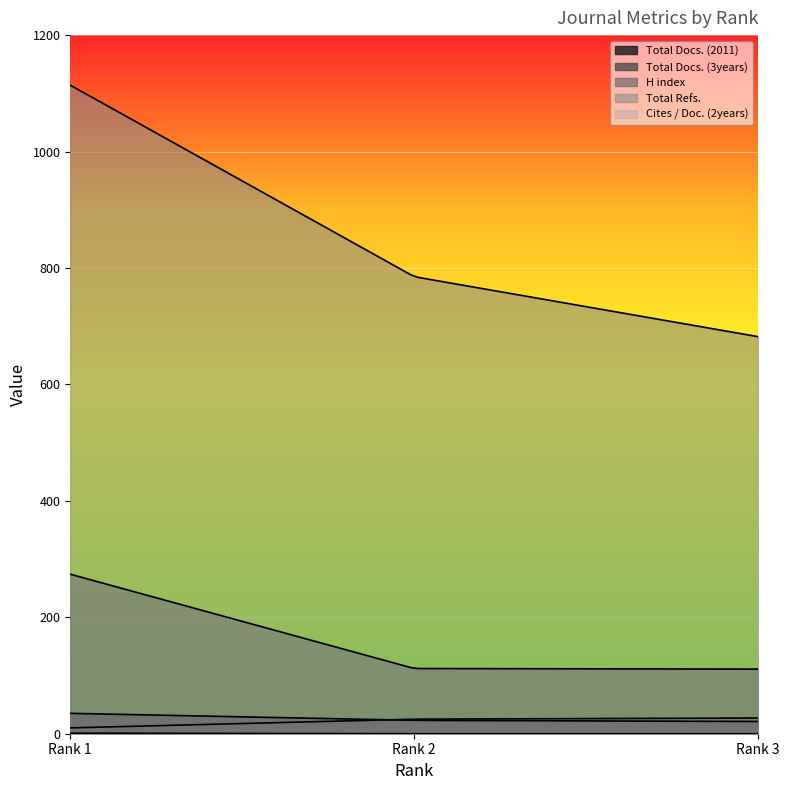

The value of Cites / Doc. (2years) at Rank 3 is 1. True or false?

False